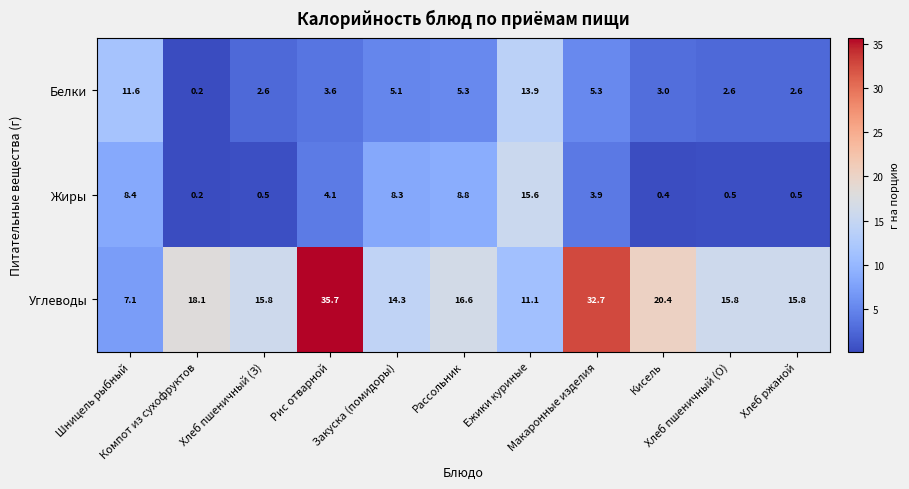

Which series has the largest range (max minus min)?

Углеводы